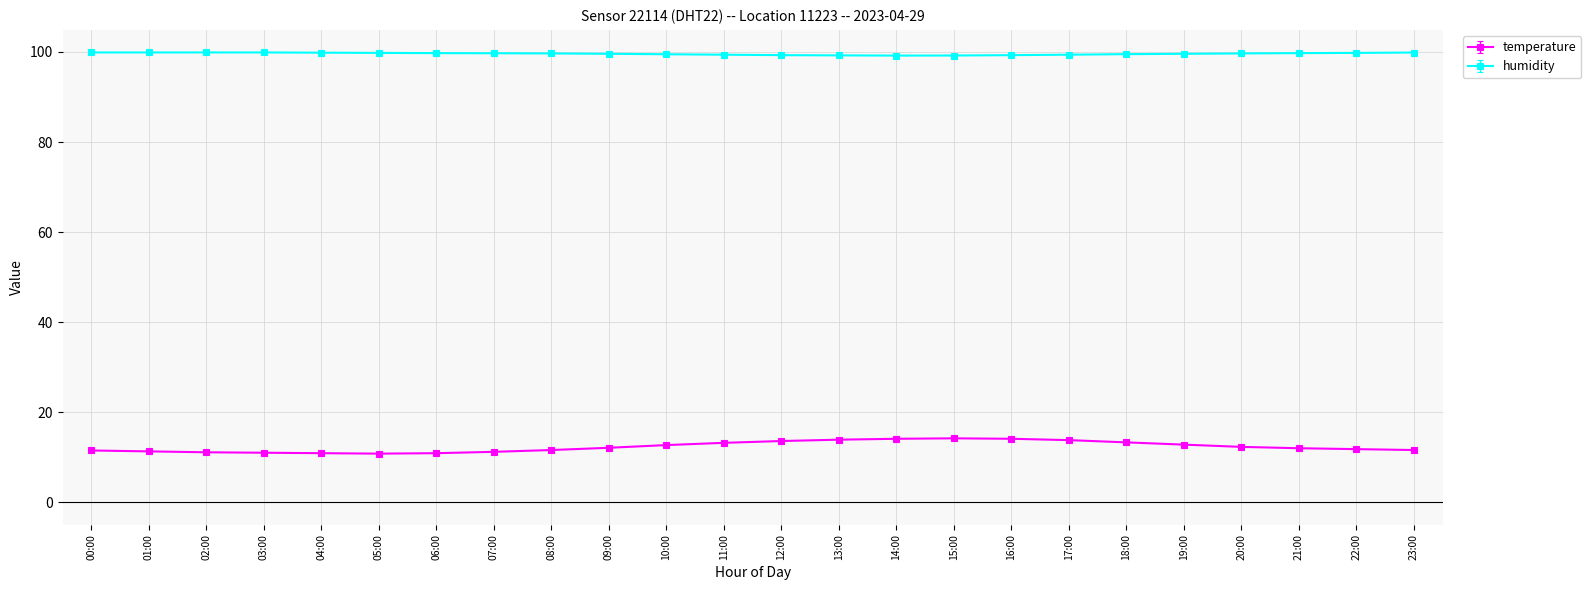

What is the difference between the humidity values at 02:00 and 22:00?

0.1